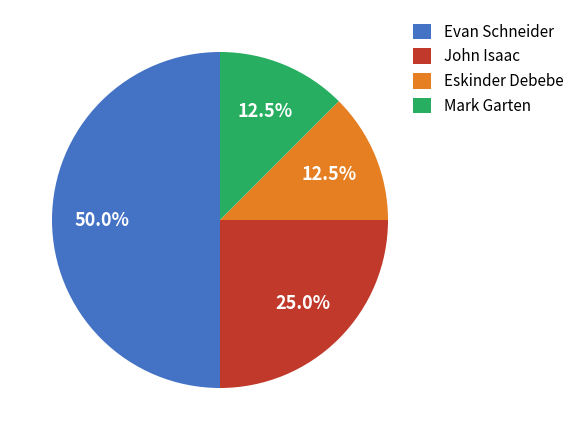

Is Mark Garten the majority of the pie?

No